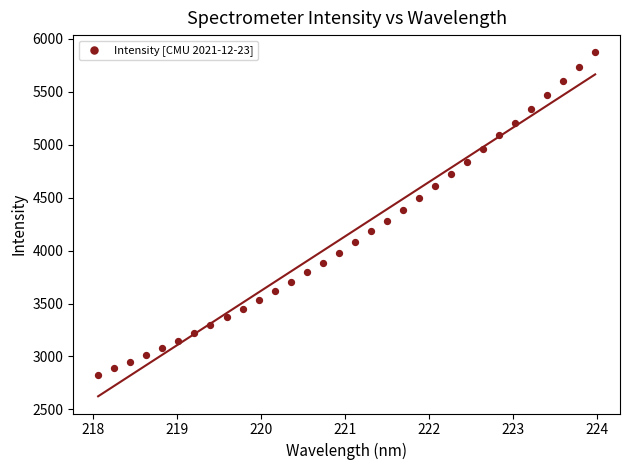

What is the range of X values (max minus min)?

5.9